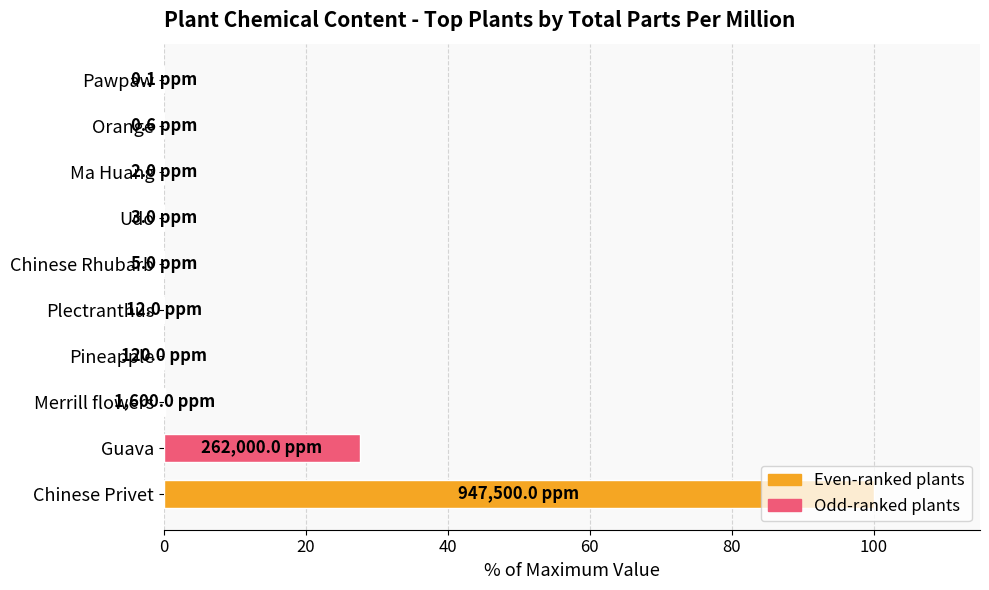

Which label corresponds to the largest value in the chart?

Chinese Privet